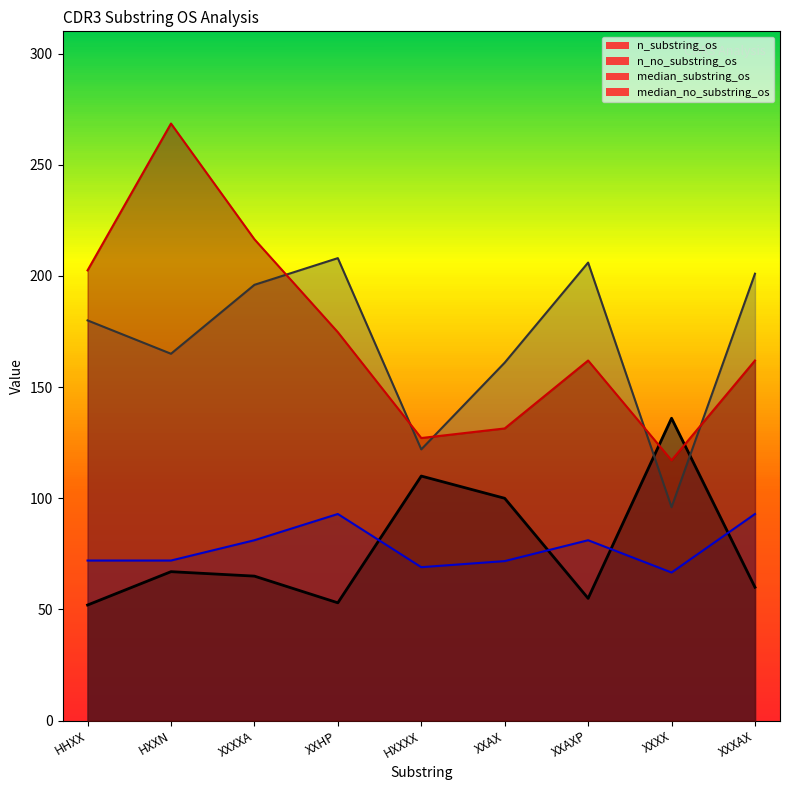

What is the difference between the maximum and minimum values in the n_no_substring_os series?

112.0